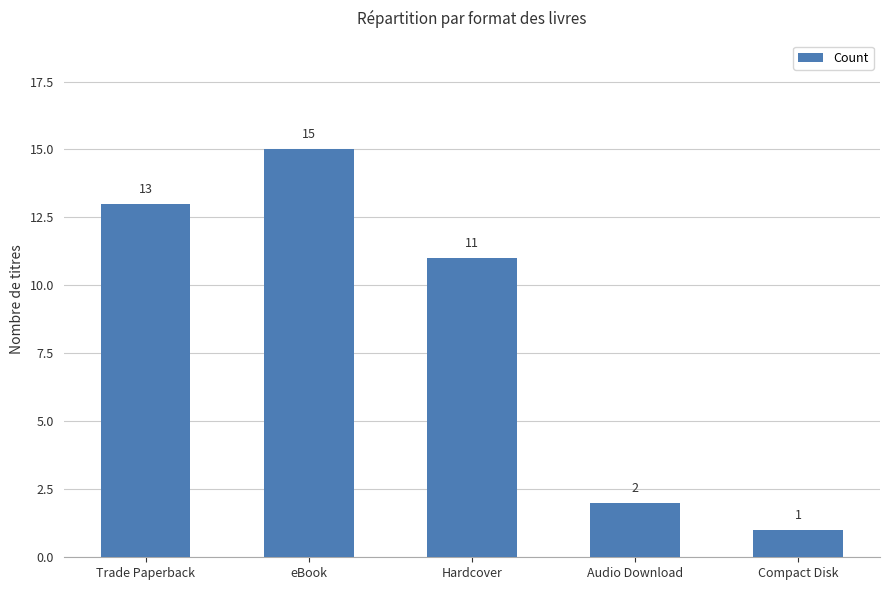

What is the minimum value shown in the chart?

1